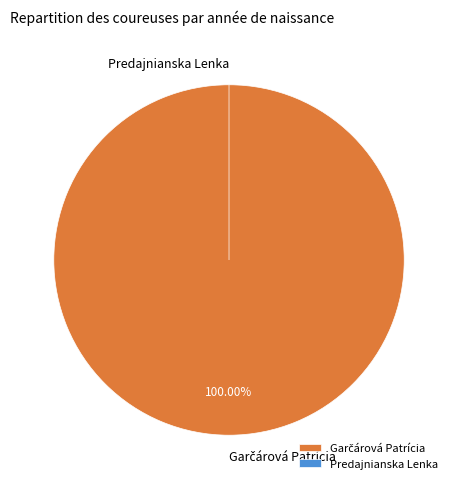

Is it true that Predajnianska Lenka is 0% of the pie?

True